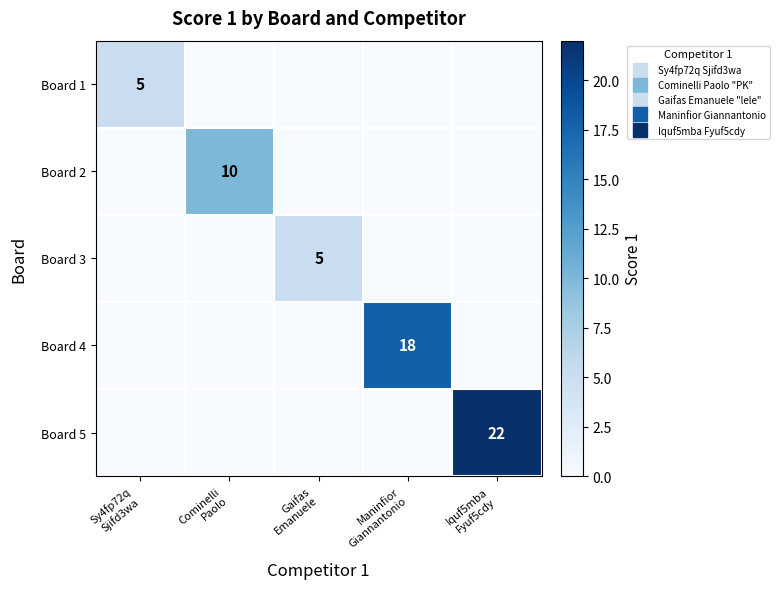

What is the difference between the maximum and minimum values in the Board 5 series?

22